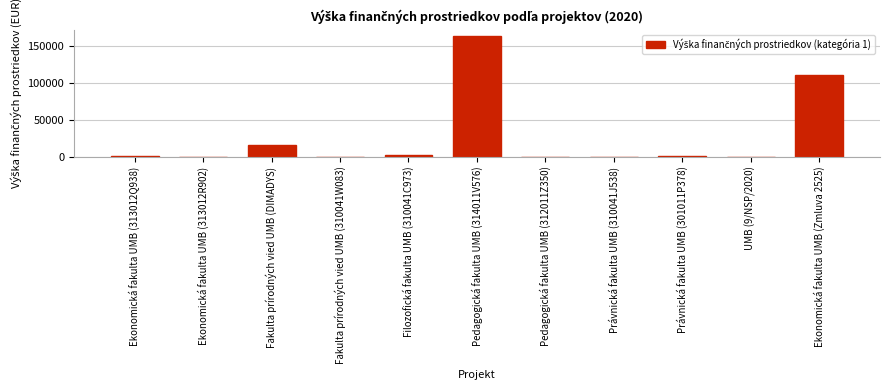

The value at Ekonomická fakulta UMB (Zmluva 2525) is 110400.0. True or false?

True